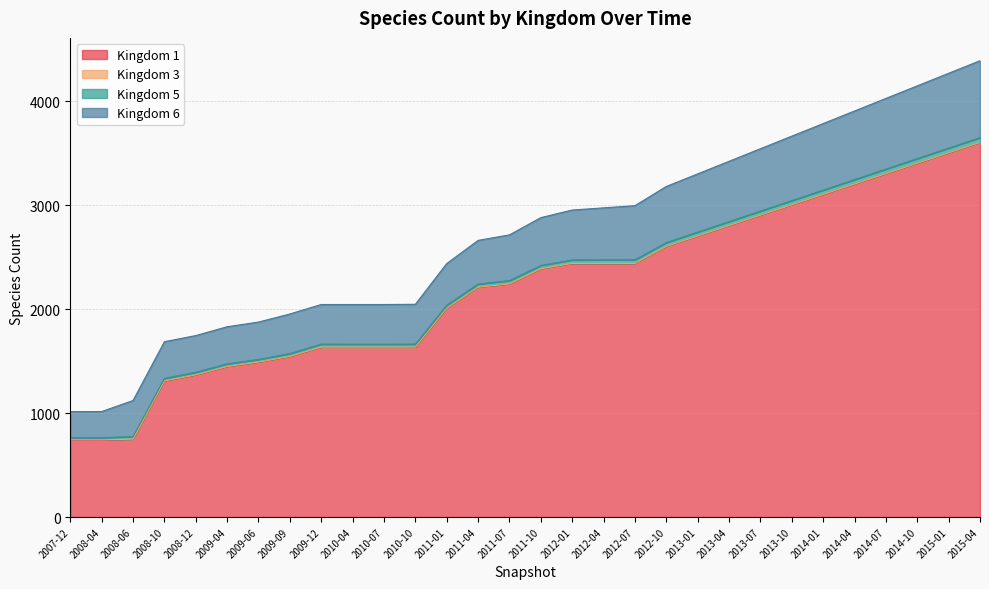

True or false: 5 has a value of 2047 at 2010-10.

True